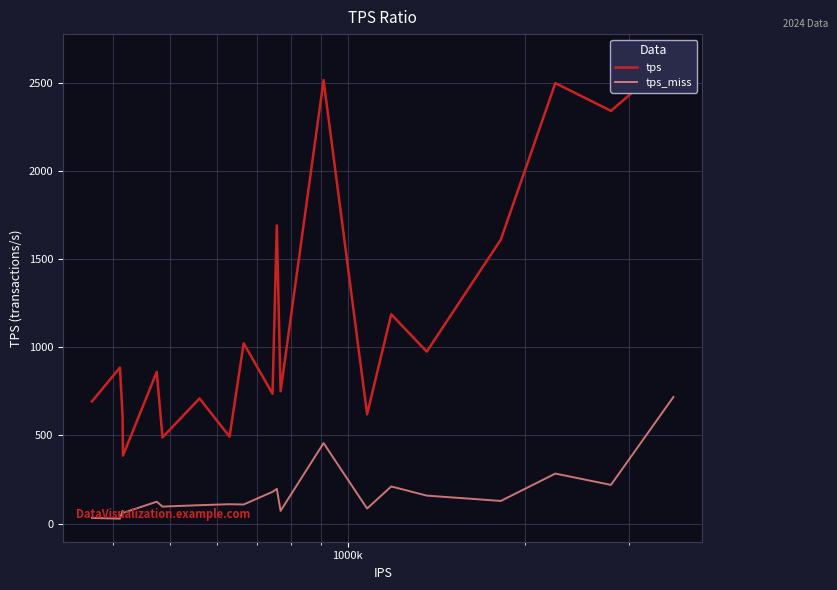

Reading left to right, transcribe all the data shown in this chart.

tps: 693.3	885.3	606.5	385.3	860.4	488.6	710.0	493.0	1023.1	736.7	1692.3	750.6	2516.8	619.9	1187.7	975.9	1611.5	2500.1	2342.9	2647.5
tps_miss: 31.8	27.6	71.4	59.9	123.8	96.1	104.1	109.6	108.0	179.9	196.6	71.8	456.5	85.0	210.4	158.4	128.1	283.5	219.2	718.5